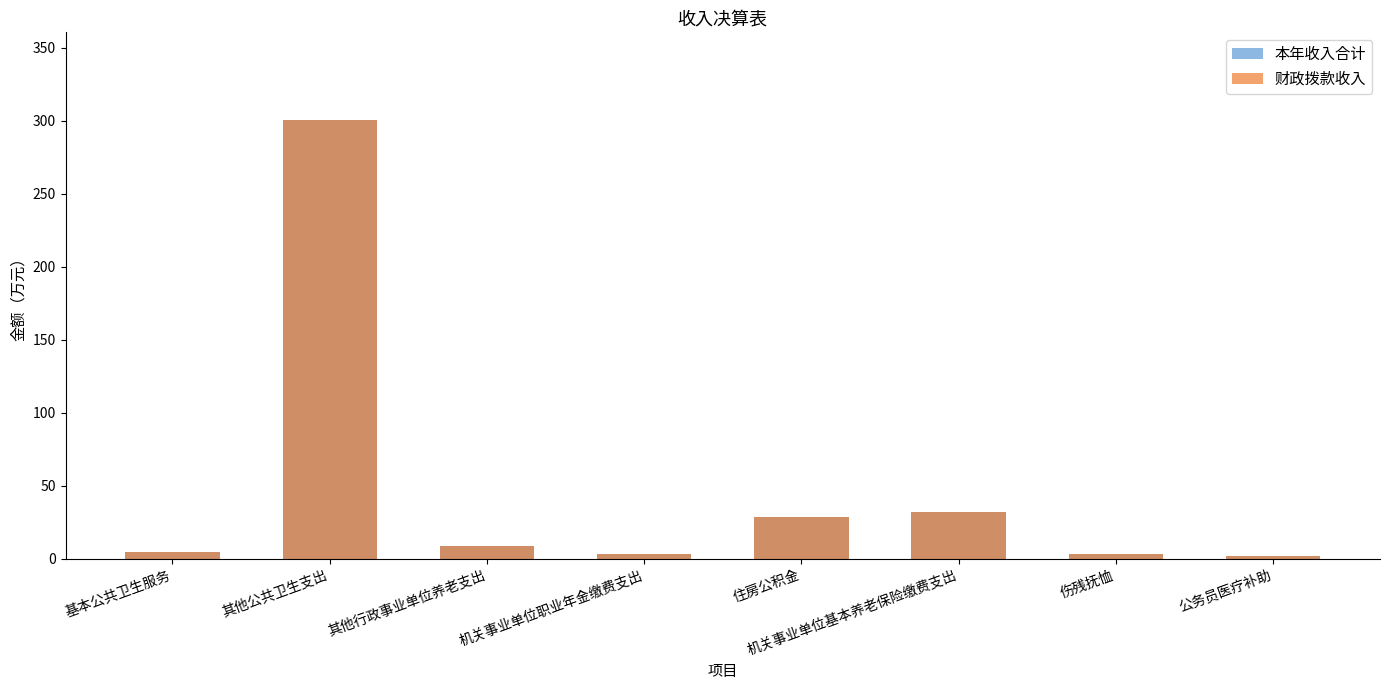

Reading left to right, transcribe all the data shown in this chart.

本年收入合计: 4.5	300.5	8.6	3.4	28.5	32.1	3.0	1.8
财政拨款收入: 4.5	300.5	8.6	3.4	28.5	32.1	3.0	1.8